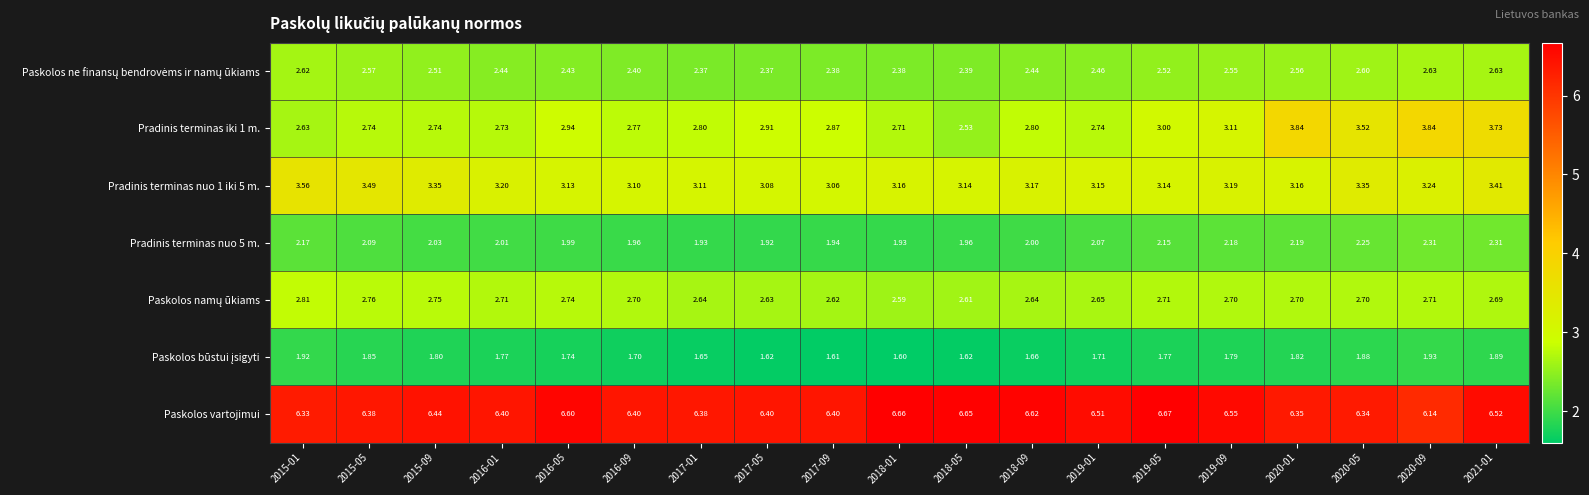

What is the total value across all series at 2021-01?

23.2